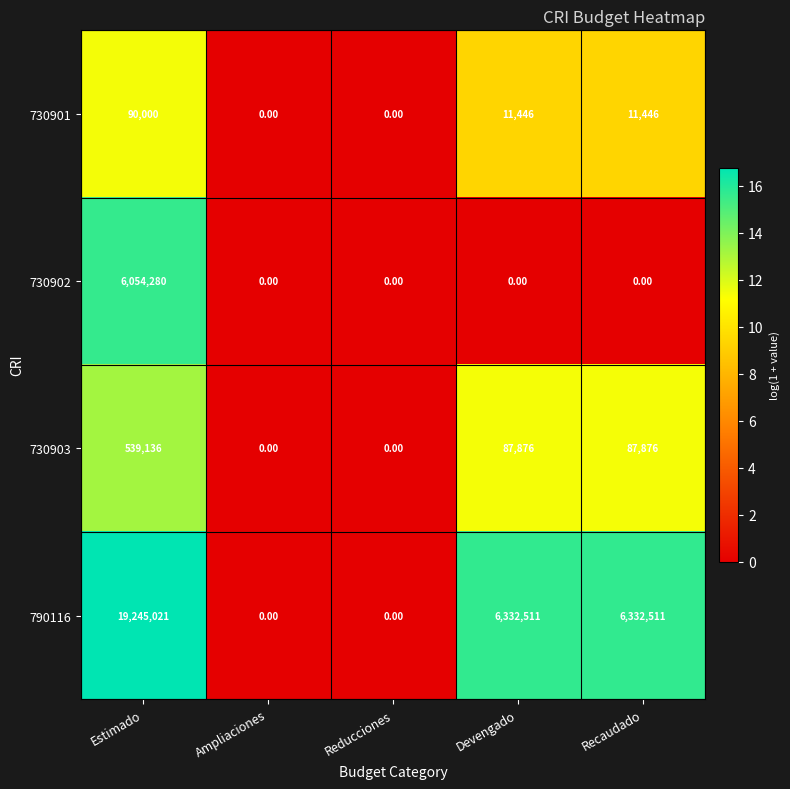

At which category does the chart reach its peak across all series?

Estimado